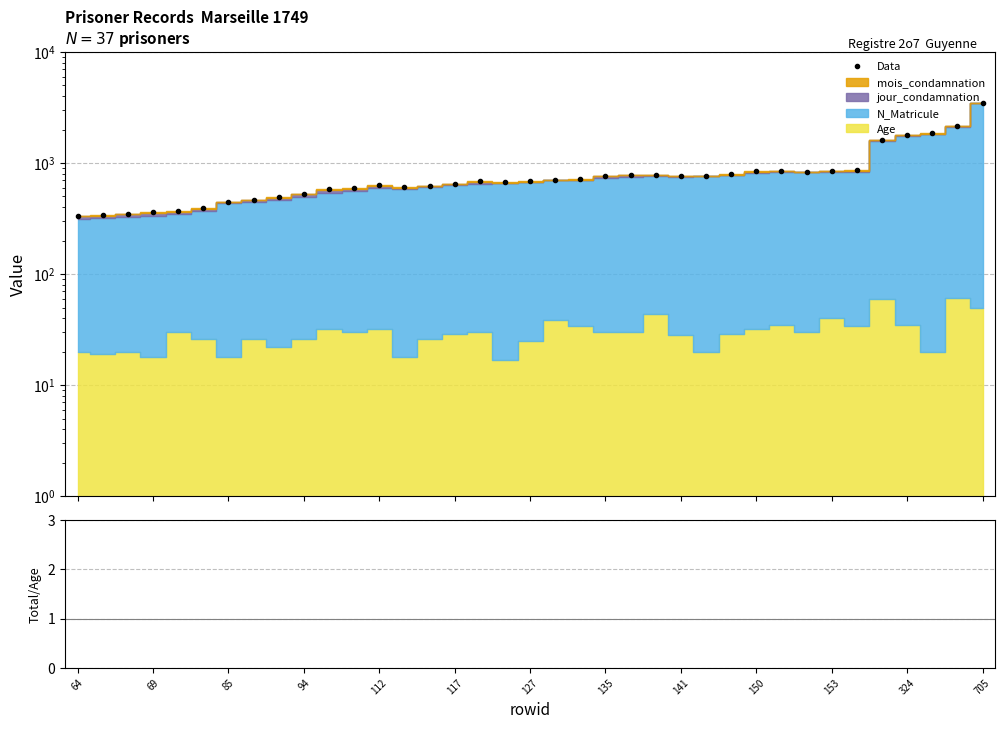

At which category is the sum across all series the highest?

705